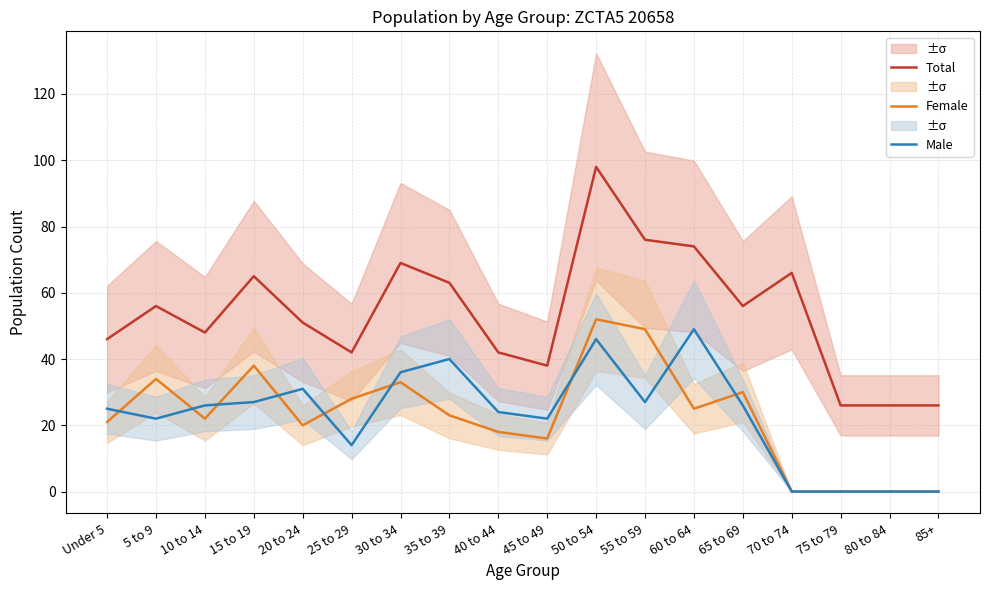

True or false: Total and Female intersect in this chart.

False